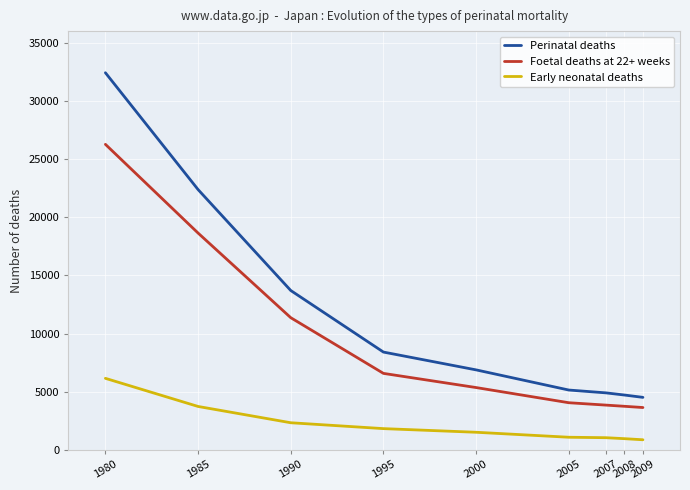

At 2008, list the series in order from smallest to largest.

Early neonatal deaths, Foetal deaths at 22+ weeks, Perinatal deaths